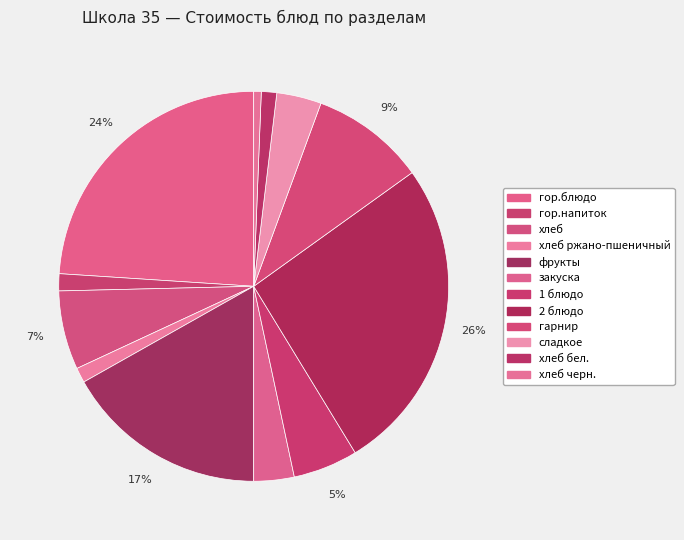

Which category has the biggest portion of the pie?

2 блюдо